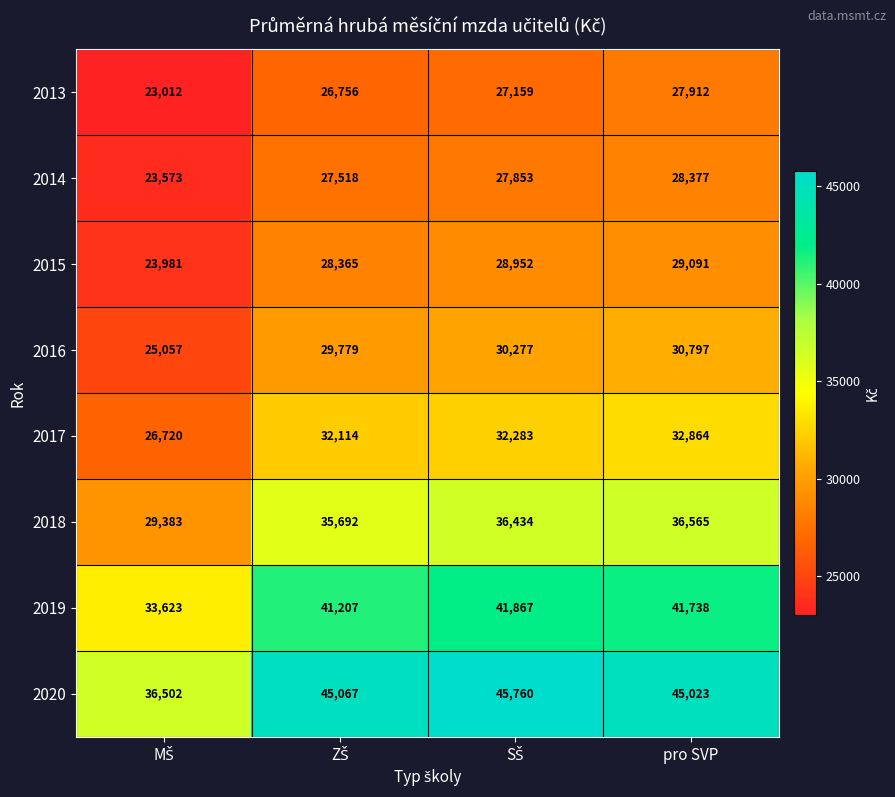

Rank the series by their maximum value, from highest to lowest.

2020, 2019, 2018, 2017, 2016, 2015, 2014, 2013